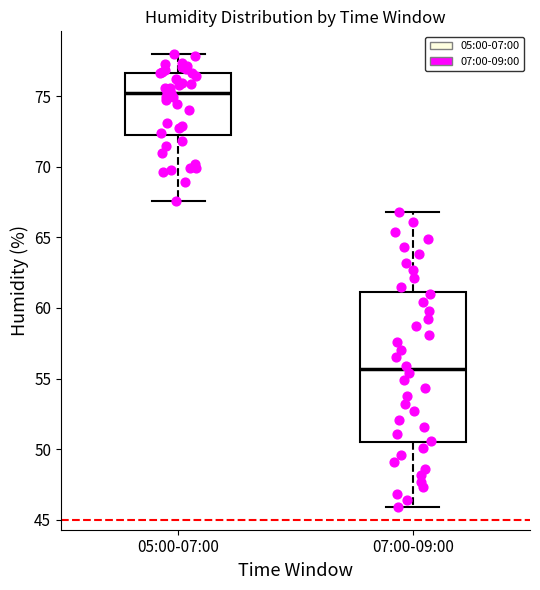

Reading left to right, read every box against the y-axis: the position of its median line, the range the box covers, and the ends of its whiskers. The values are not printed on the chart, so give them approximately, as read against the axis.

05:00-07:00: median 75.0, box 72.5 to 76.5, whiskers 67.5 to 78.0
07:00-09:00: median 55.5, box 50.5 to 61.0, whiskers 46.0 to 67.0